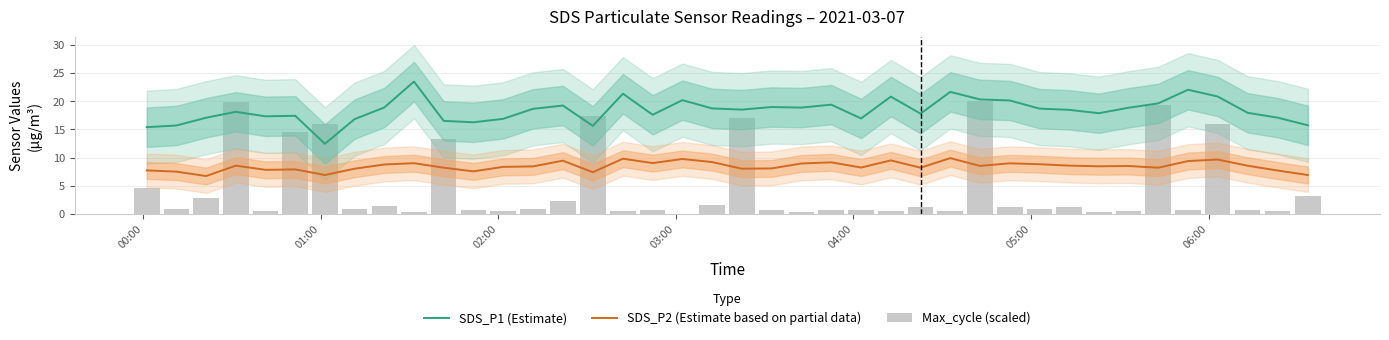

What are all the series names shown in the legend?

SDS_P1 (Estimate), SDS_P2 (Estimate based on partial data), Max_cycle (scaled)